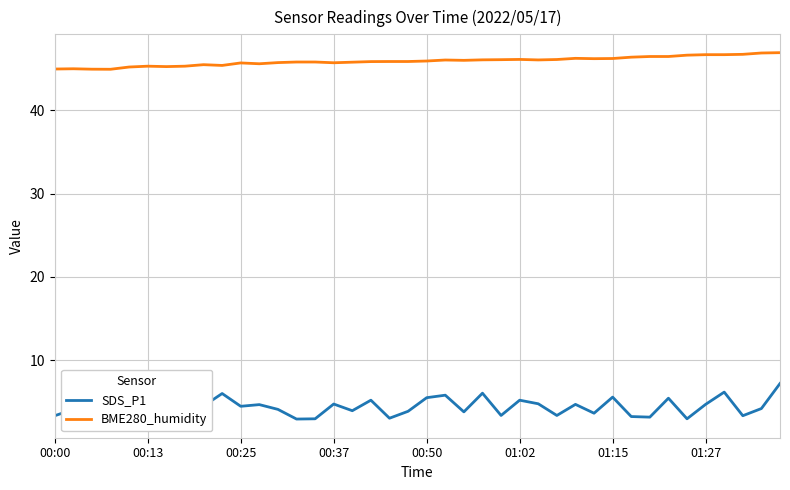

What is the total value across all series at 00:00?

48.3